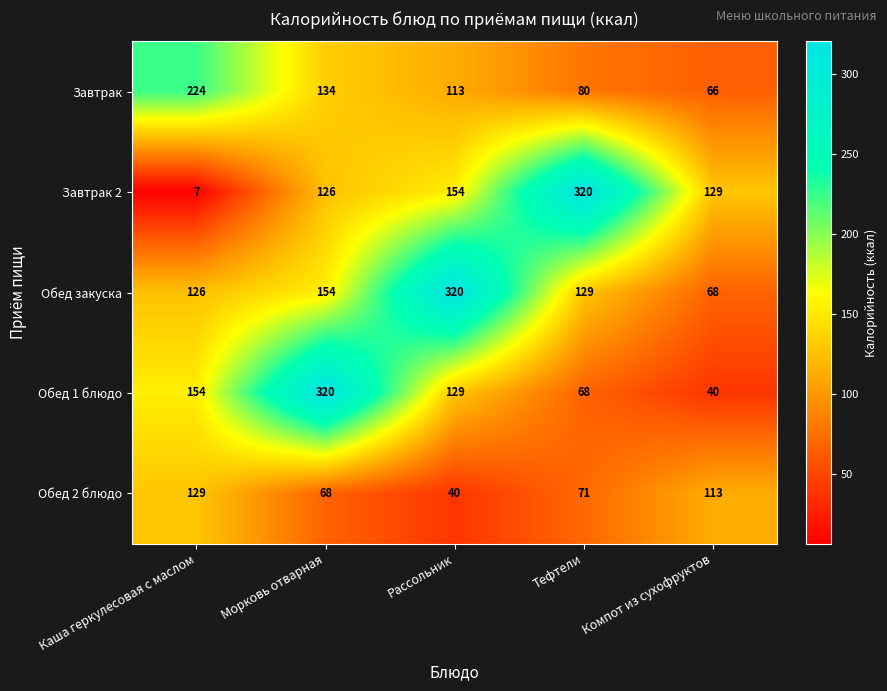

At Морковь отварная, list the series in order from smallest to largest.

Обед 2 блюдо, Завтрак 2, Завтрак, Обед закуска, Обед 1 блюдо